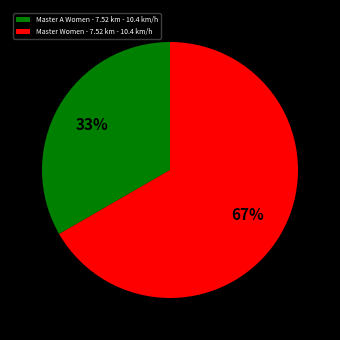

Is the sum of Master A Women - 7.52 km - 10.4 km/h and Master Women - 7.52 km - 10.4 km/h greater than half?

Yes